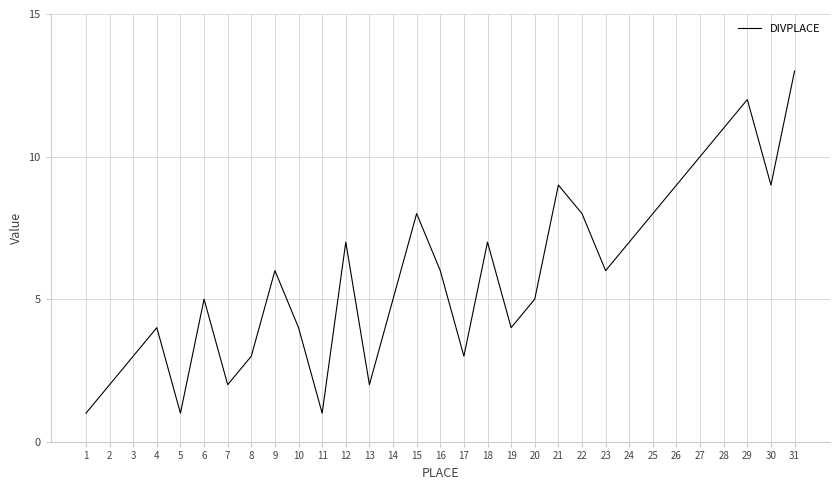

What is the change in value from 11 to 22?

+7